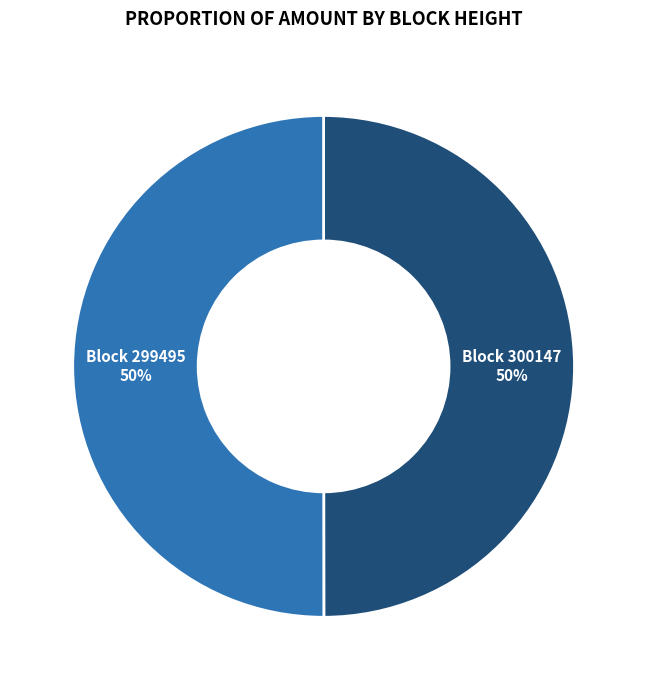

To the nearest percent, what is the average slice percentage?

50%